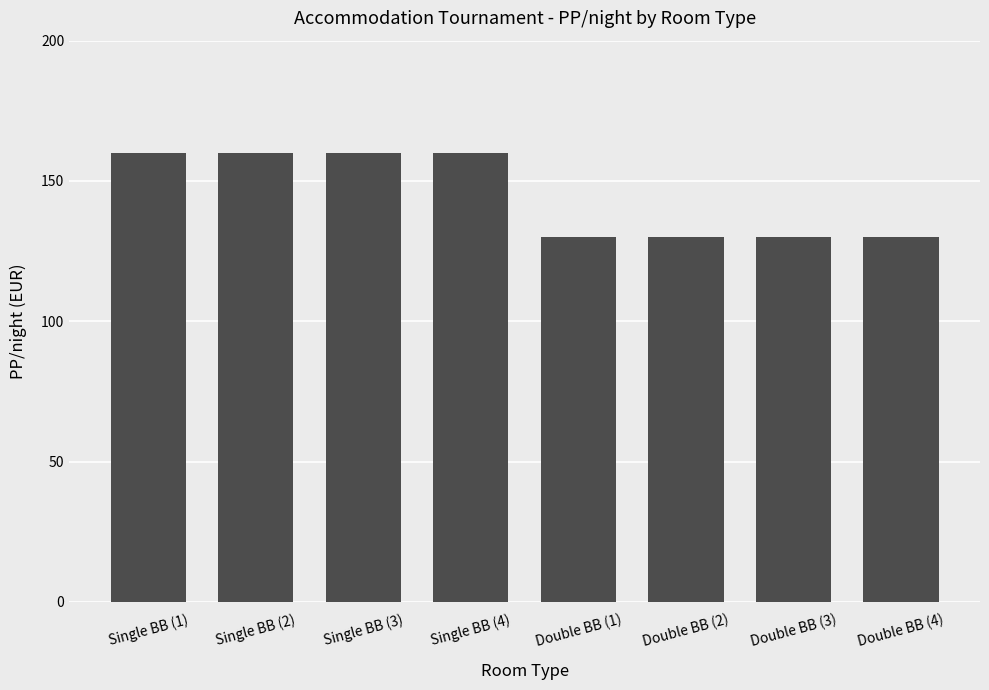

What is the ratio of the value at Double BB (2) to the value at Double BB (4)?

1.0